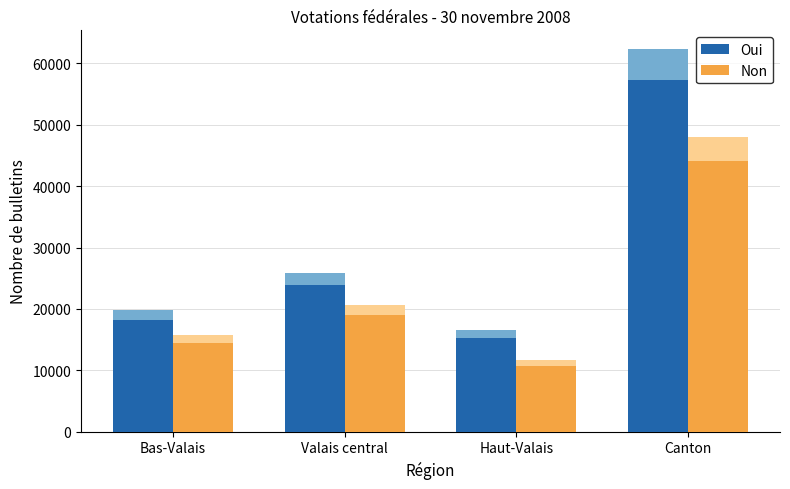

What is the sum of the Non values at Haut-Valais and Valais central?

29713.2